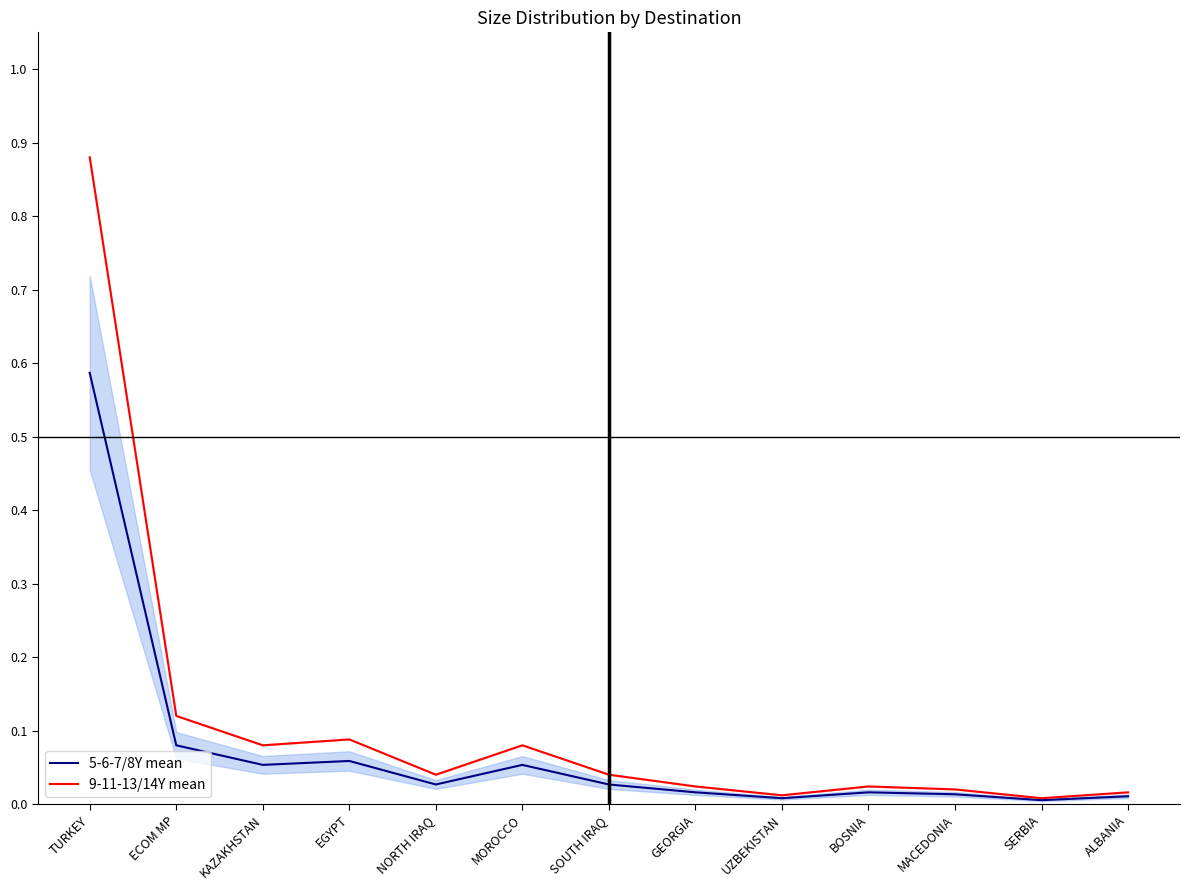

What is the sum of all 9-11-13/14Y mean values?

1.4